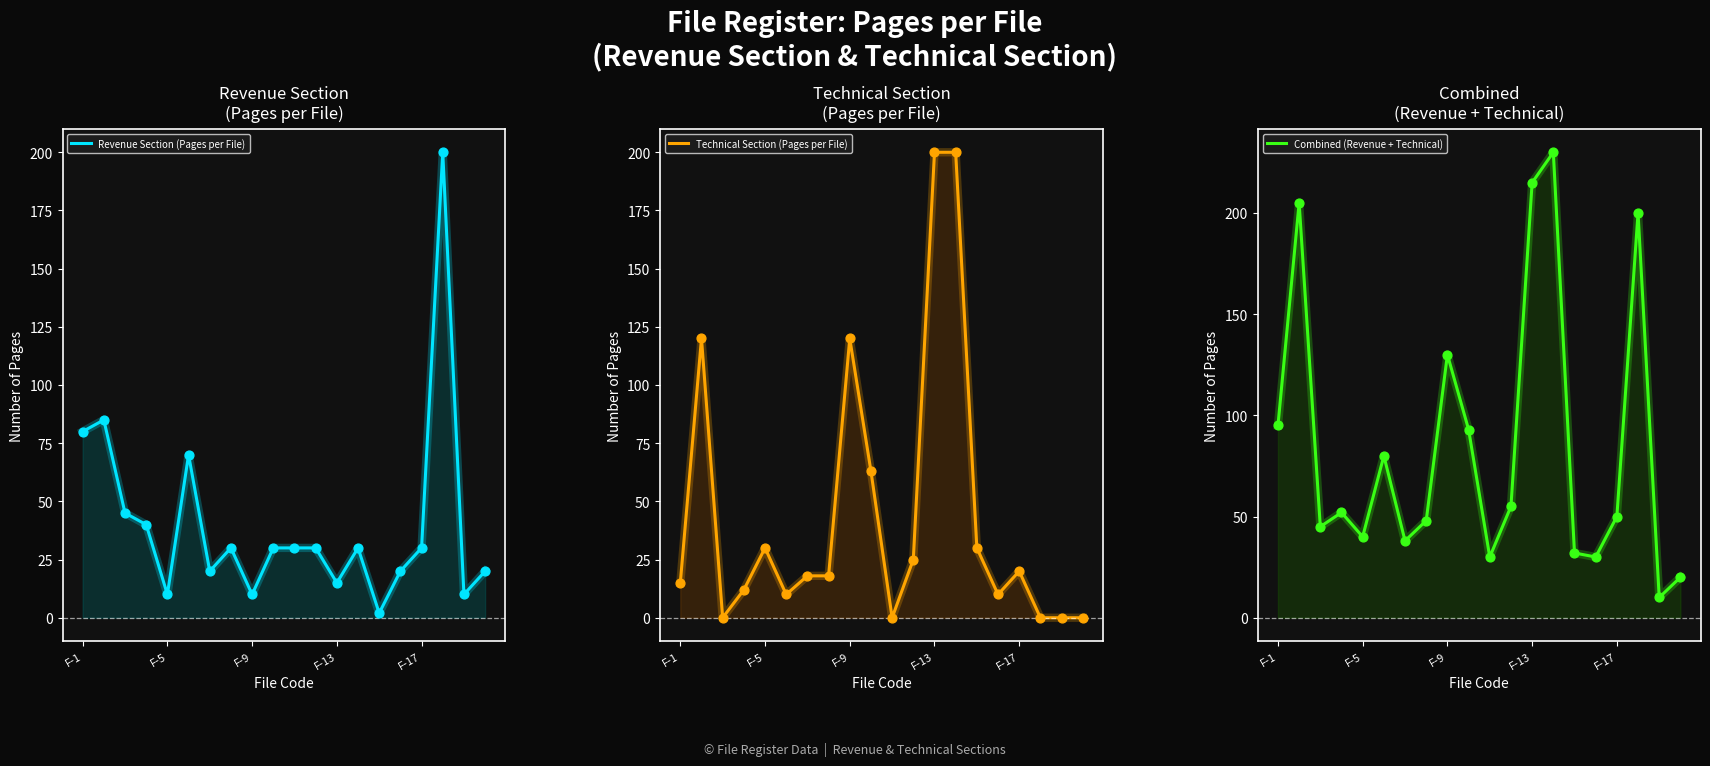

Which series has the largest total across all categories?

Combined (Revenue + Technical)